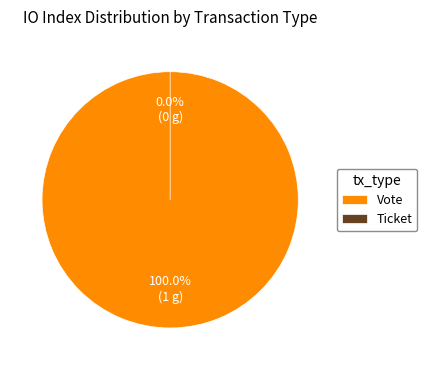

Rank the categories by value from lowest to highest.

Ticket, Vote